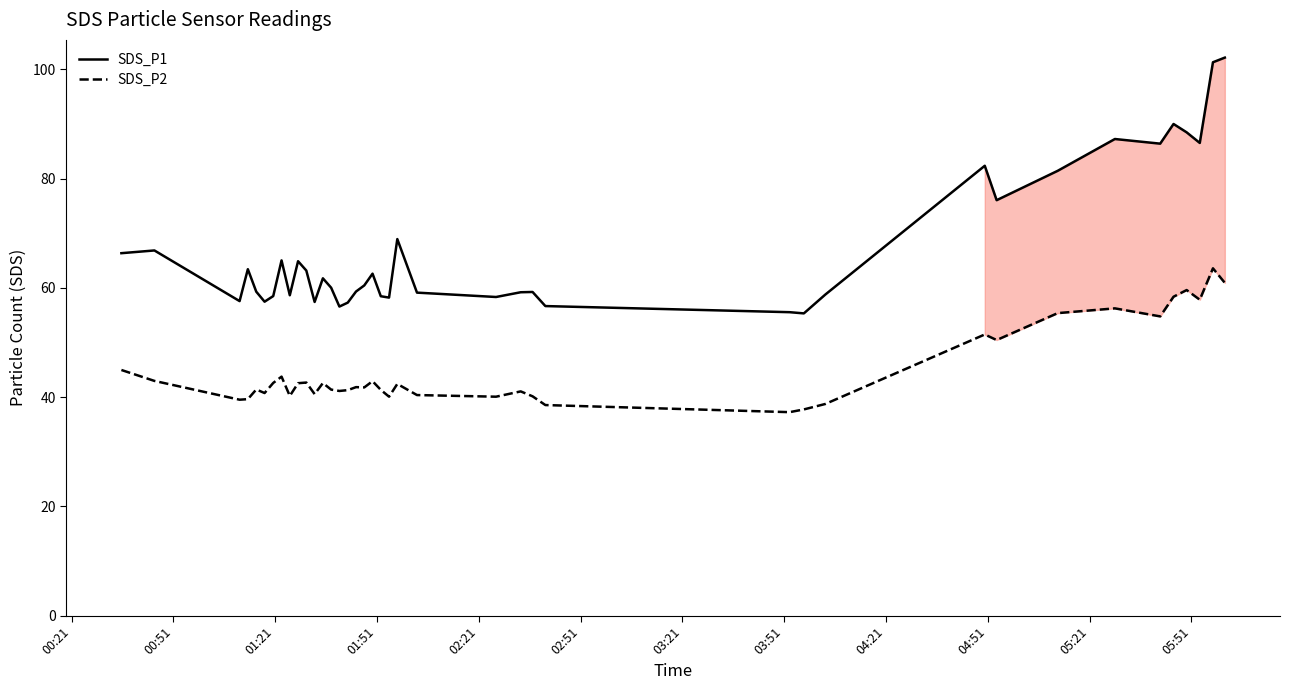

Which series has the widest spread of values?

SDS_P1